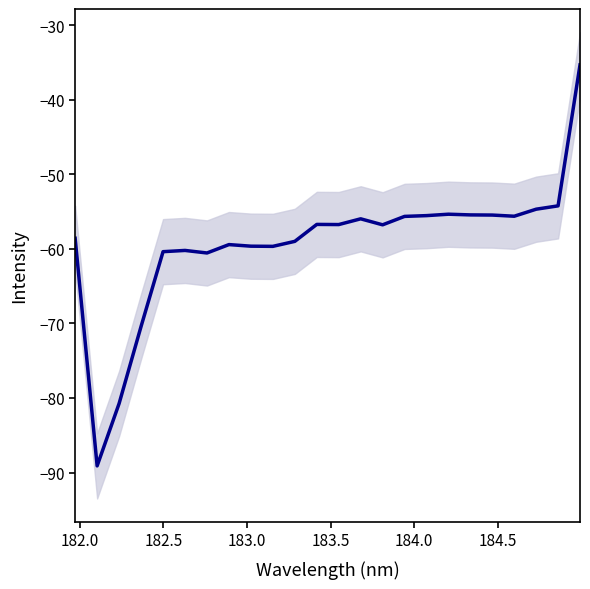

What position from the left is 184.5?

7